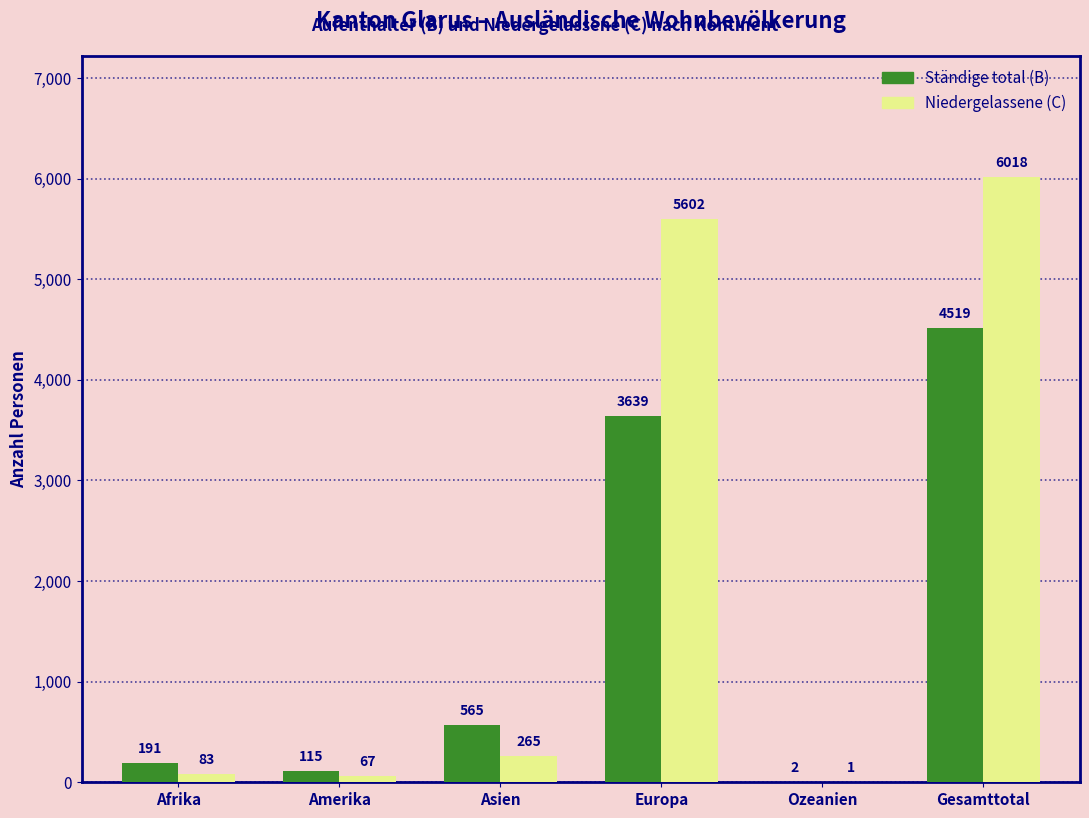

Reading right to left, extract all data points from this chart.

Ständige total (B): Gesamttotal=4519	Ozeanien=2	Europa=3639	Asien=565	Amerika=115	Afrika=191
Niedergelassene (C): Gesamttotal=6018	Ozeanien=1	Europa=5602	Asien=265	Amerika=67	Afrika=83